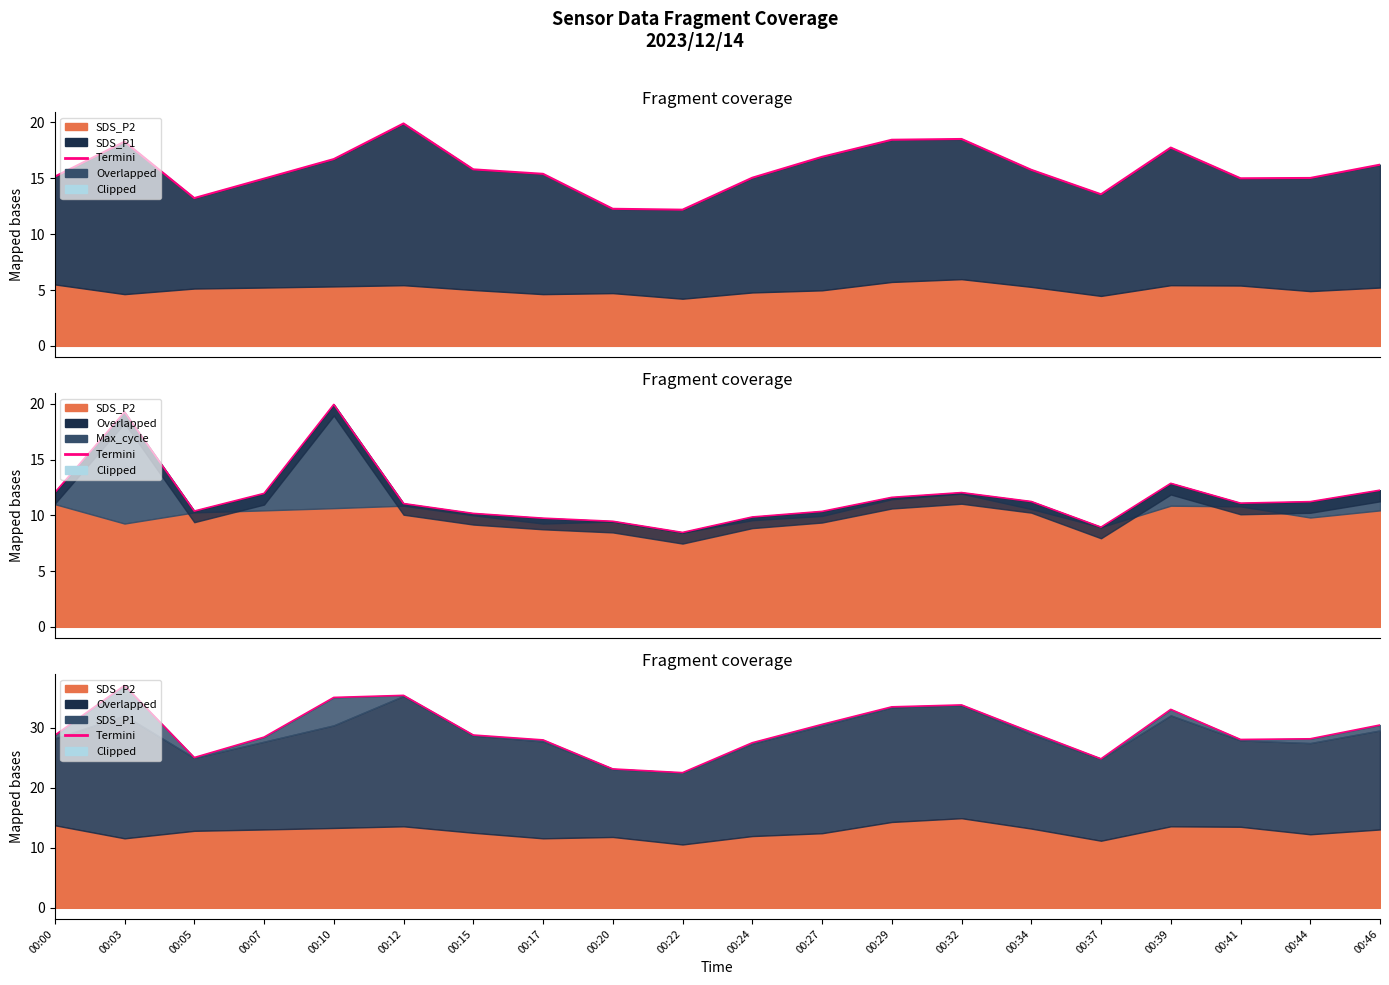

List the labels in order of value, largest first.

00:03, 00:12, 00:10, 00:32, 00:29, 00:39, 00:27, 00:46, 00:34, 00:15, 00:00, 00:07, 00:44, 00:41, 00:17, 00:24, 00:05, 00:37, 00:20, 00:22